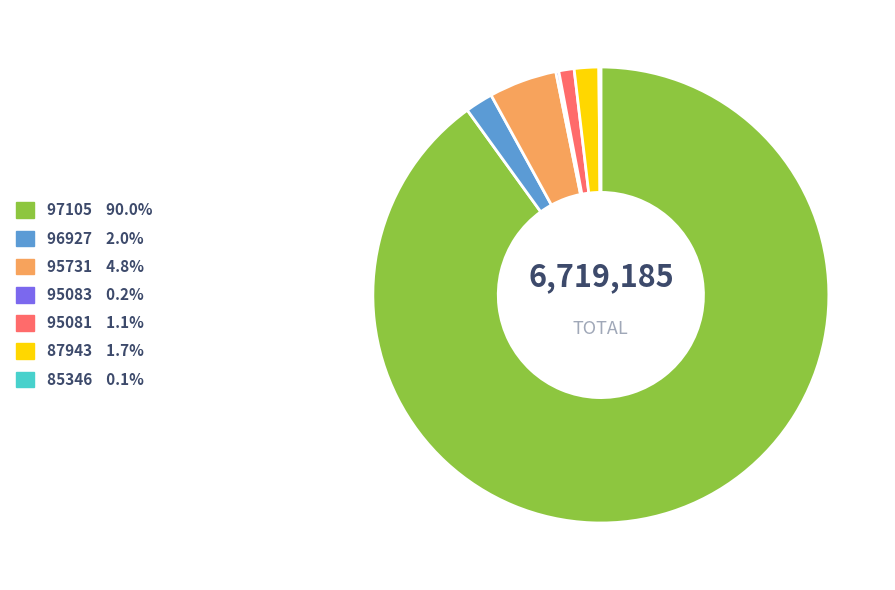

Between 87943 and 97105, which is larger?

97105